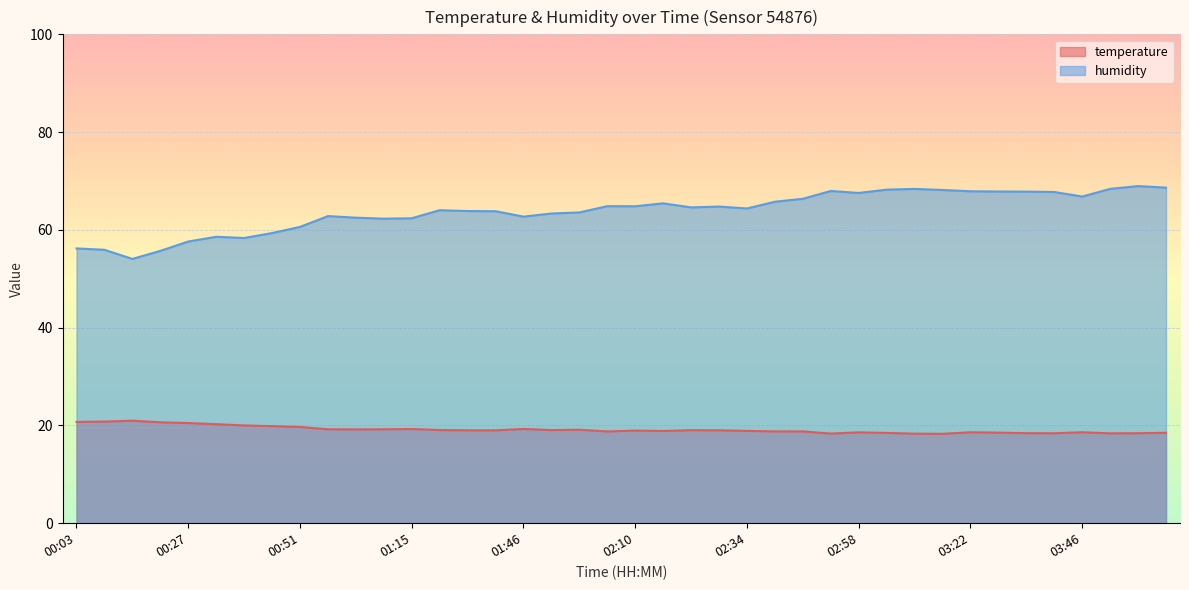

How many data points in humidity are less than 64?

18